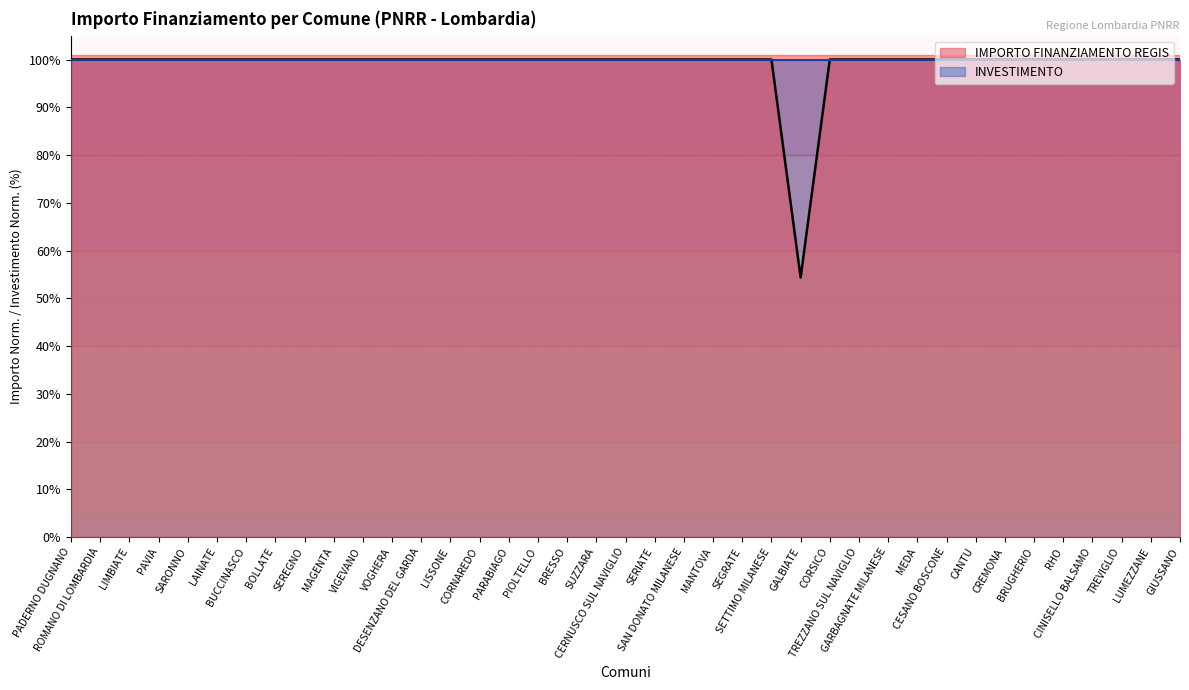

How many interior local valleys (lower than both neighbors) does the data have?

1